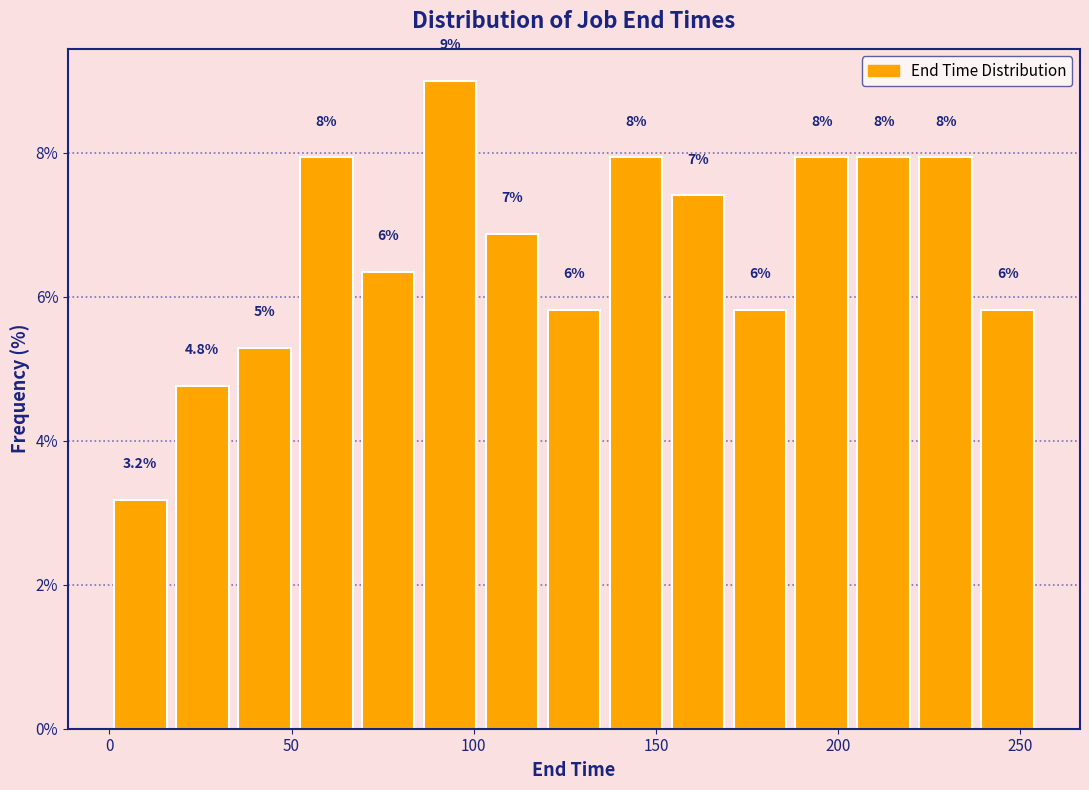

Read against the x-axis, roughly where is the centre of the tallest bar?

95